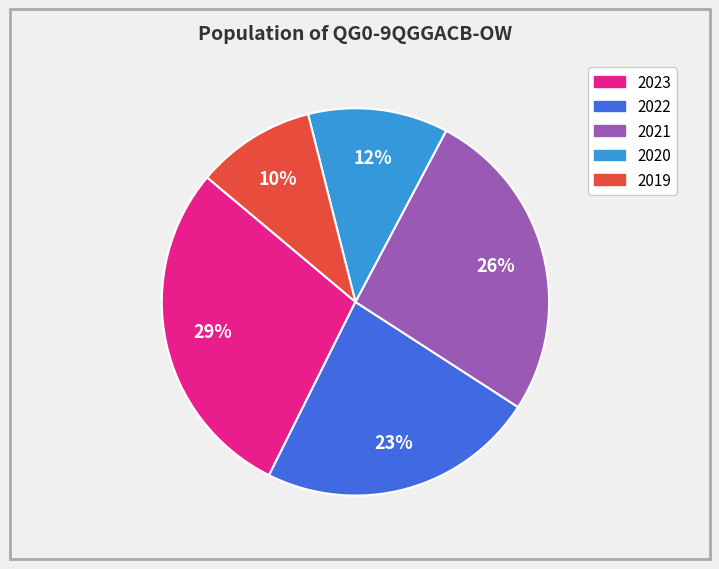

To the nearest percent, what is the combined percentage of 2023 and 2022?

52%